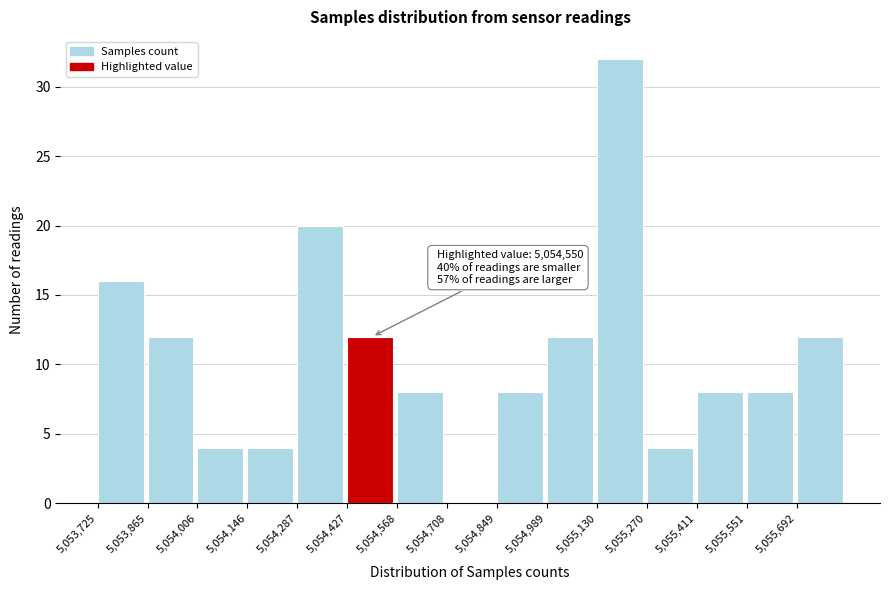

Over which range of the x-axis is the bar tallest?

5055140 to 5055280